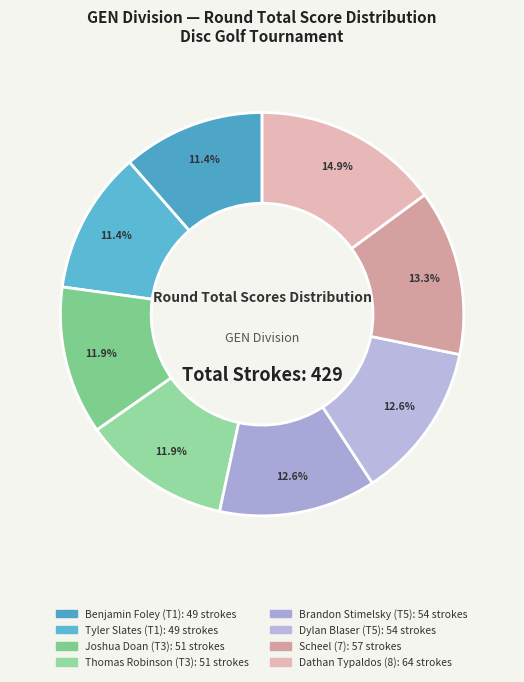

What percentage is the Dylan Blaser (T5) slice, to the nearest percent?

13%